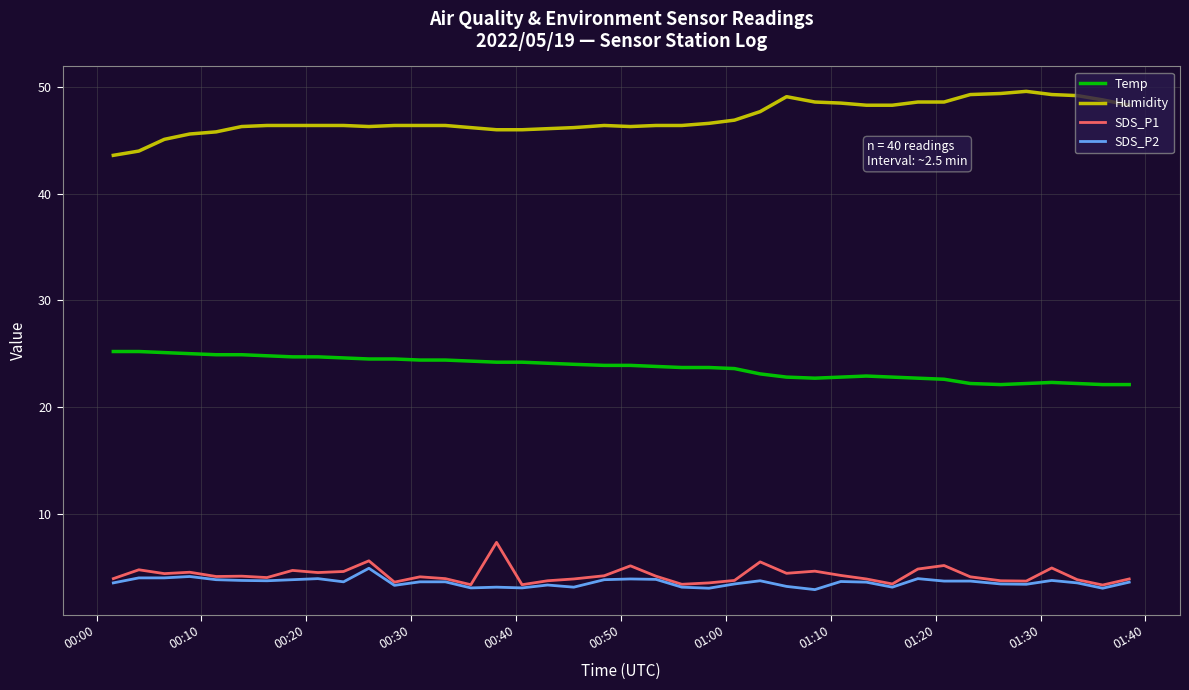

What is the minimum value for Humidity?

43.6